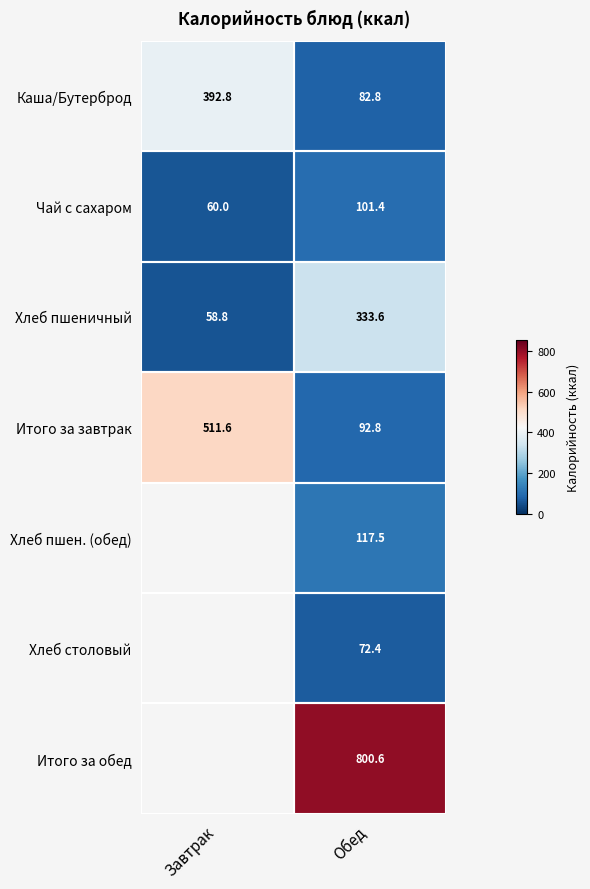

List the labels in order of Чай с сахаром value, smallest first.

Завтрак, Обед